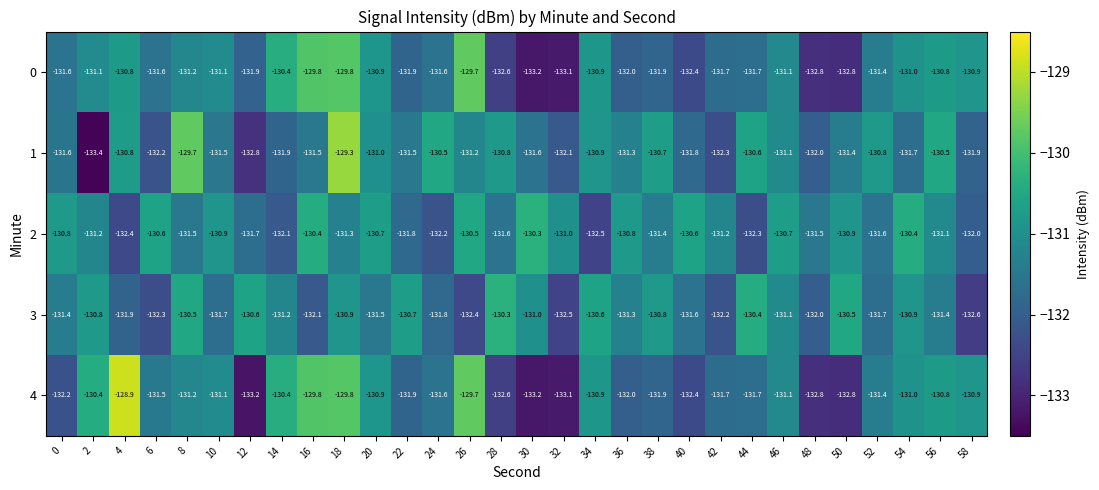

At which category is the sum across all series the highest?

18